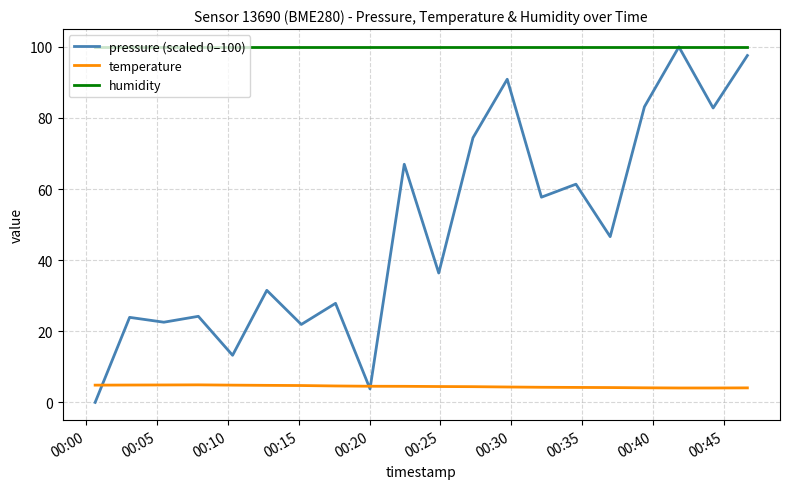

What is the maximum value shown in the chart?

100.0